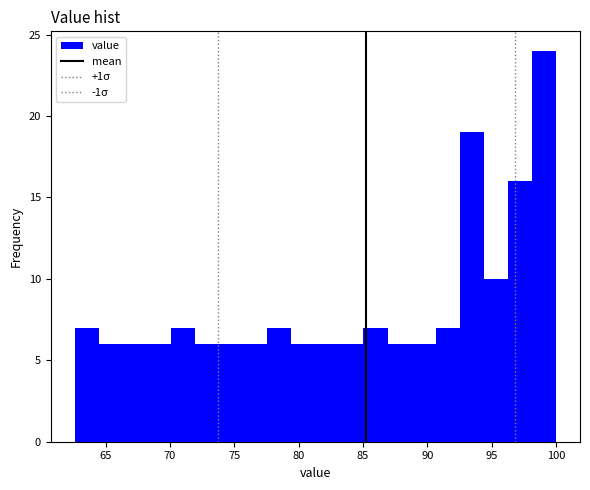

Read against the x-axis, roughly where is the centre of the tallest bar?

99.0